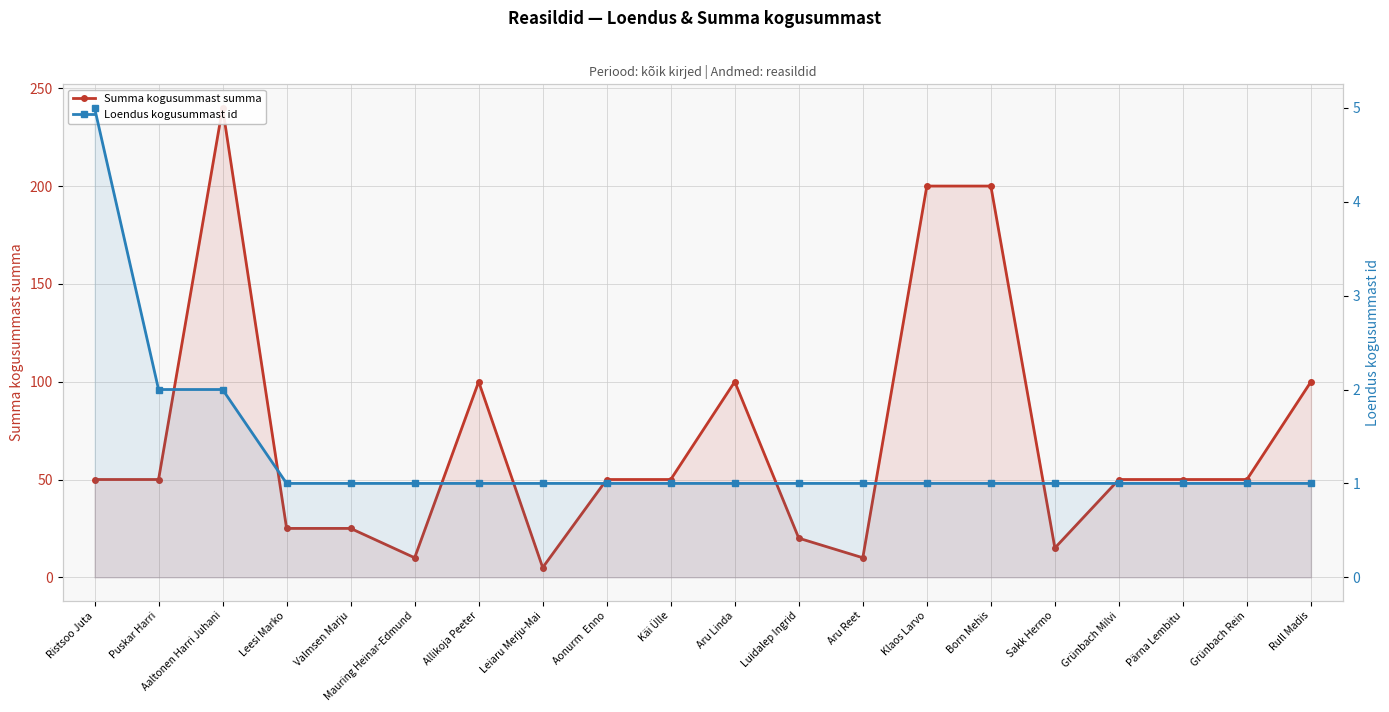

True or false: Loendus kogusummast id has more than 2 interior local peaks.

False